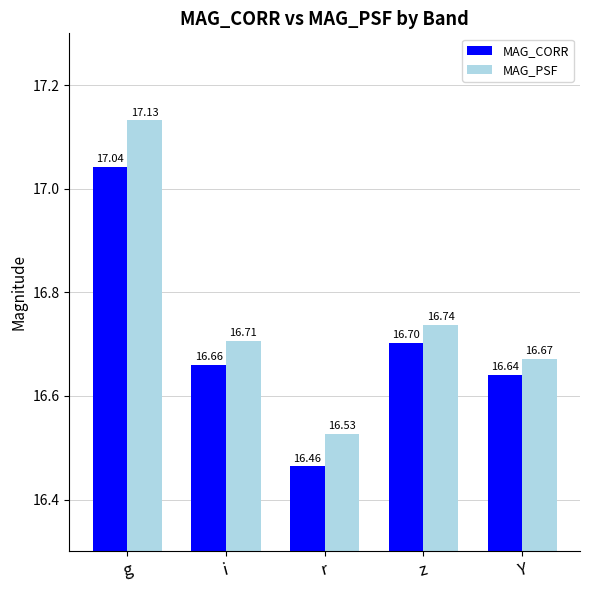

What is the approximate value of MAG_CORR at r?

16.5